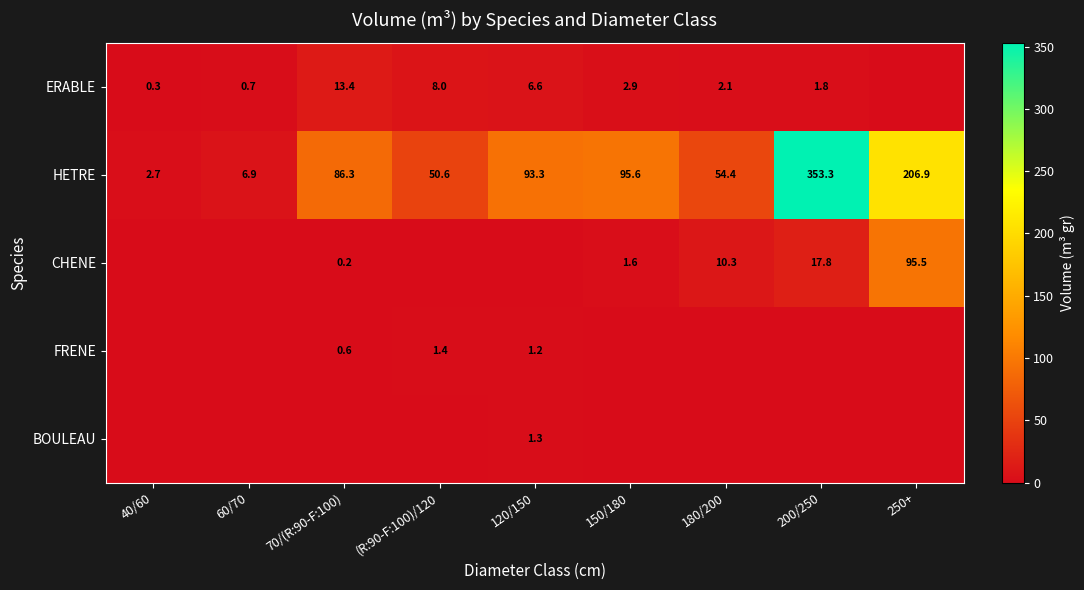

What is the lowest value of the HETRE series?

2.7